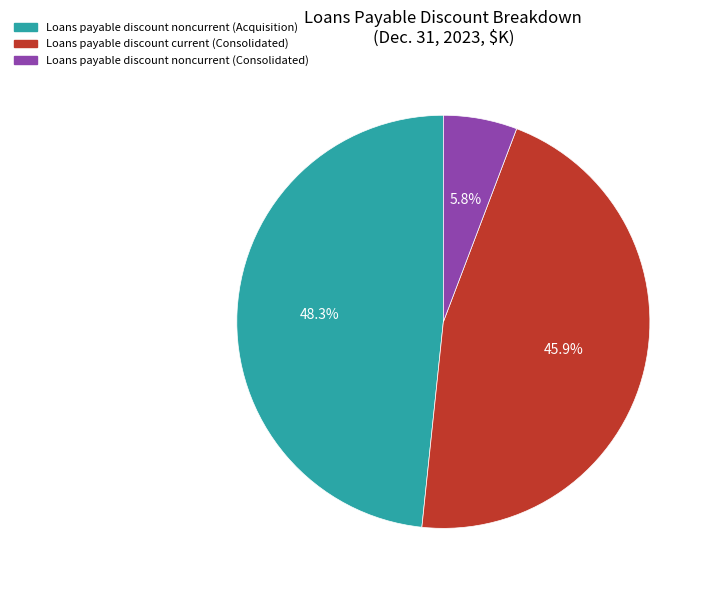

Is there any slice that represents more than half of the pie?

No